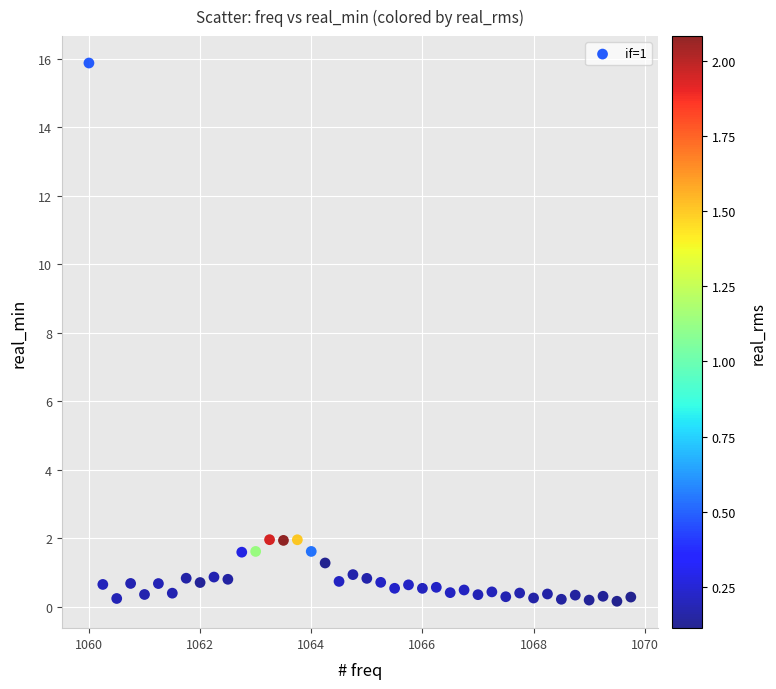

What is the range of Y values (max minus min)?

15.7